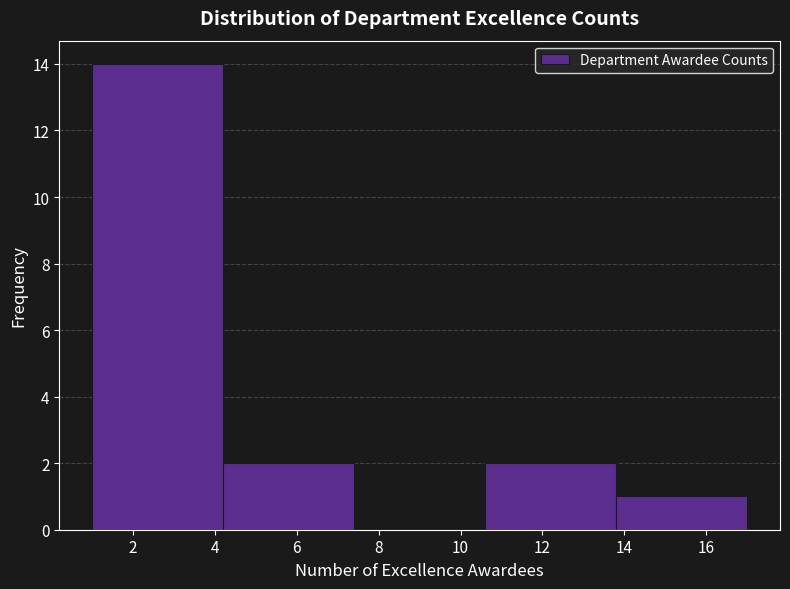

Which range on the x-axis has the tallest bar?

1.0 to 4.2